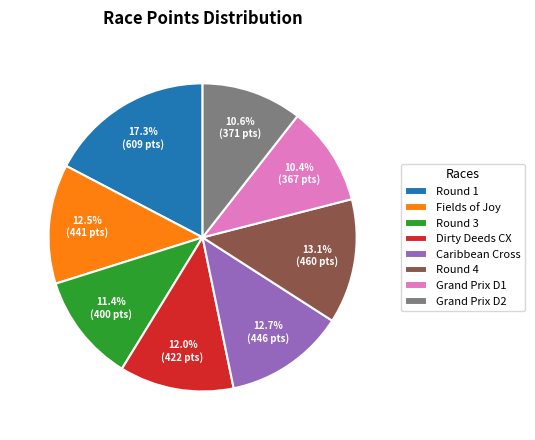

What is the ratio of the value at Caribbean Cross to the value at Grand Prix D1?

1.2